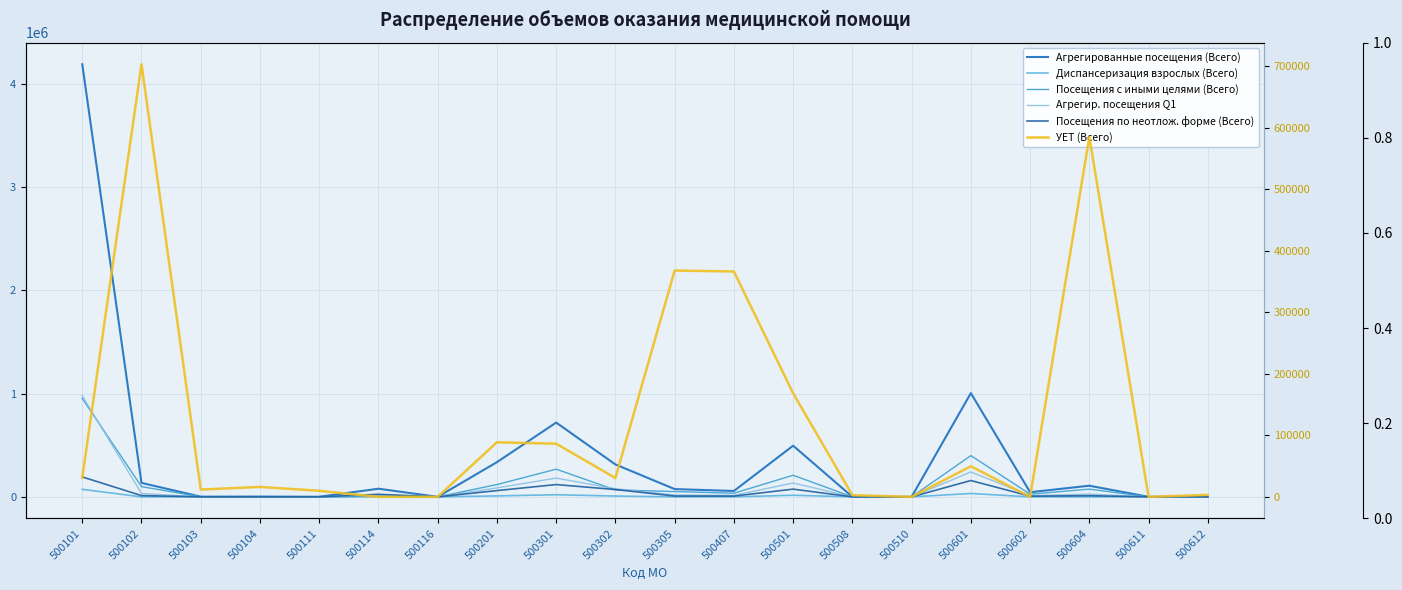

Which series changed the most between 500101 and 500602?

Агрегированные посещения (Всего)